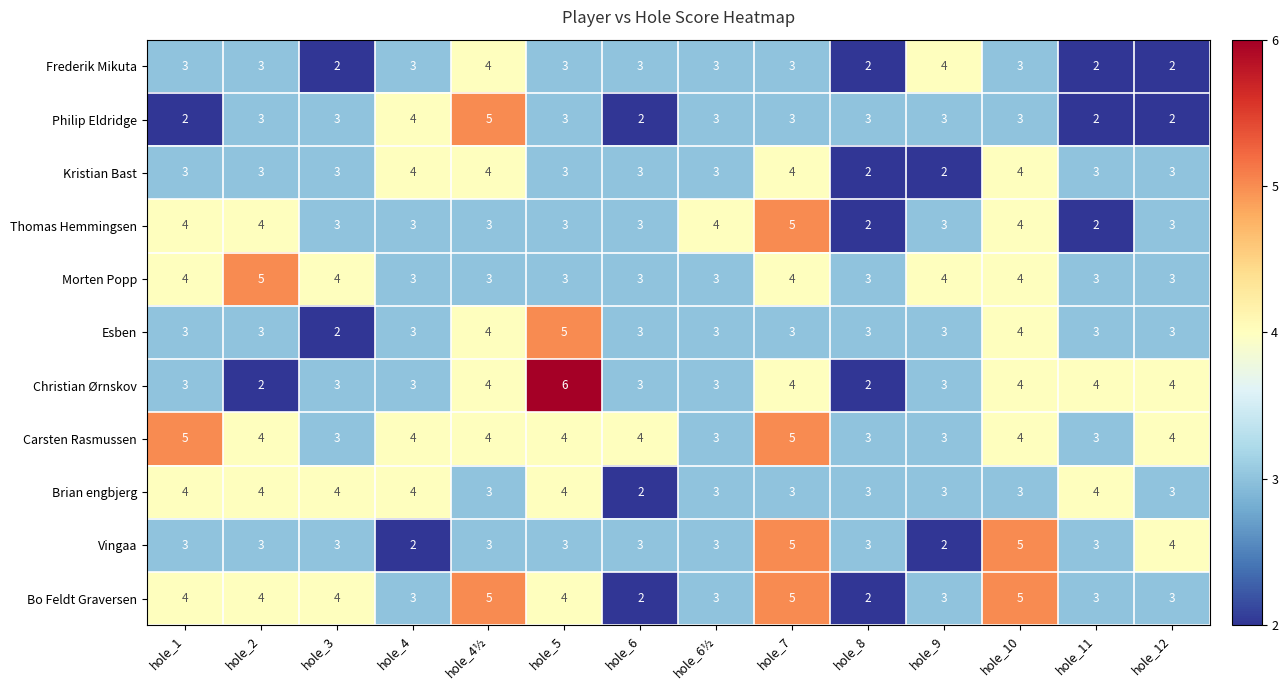

The Philip Eldridge series shows 3 at hole_6. True or false?

False